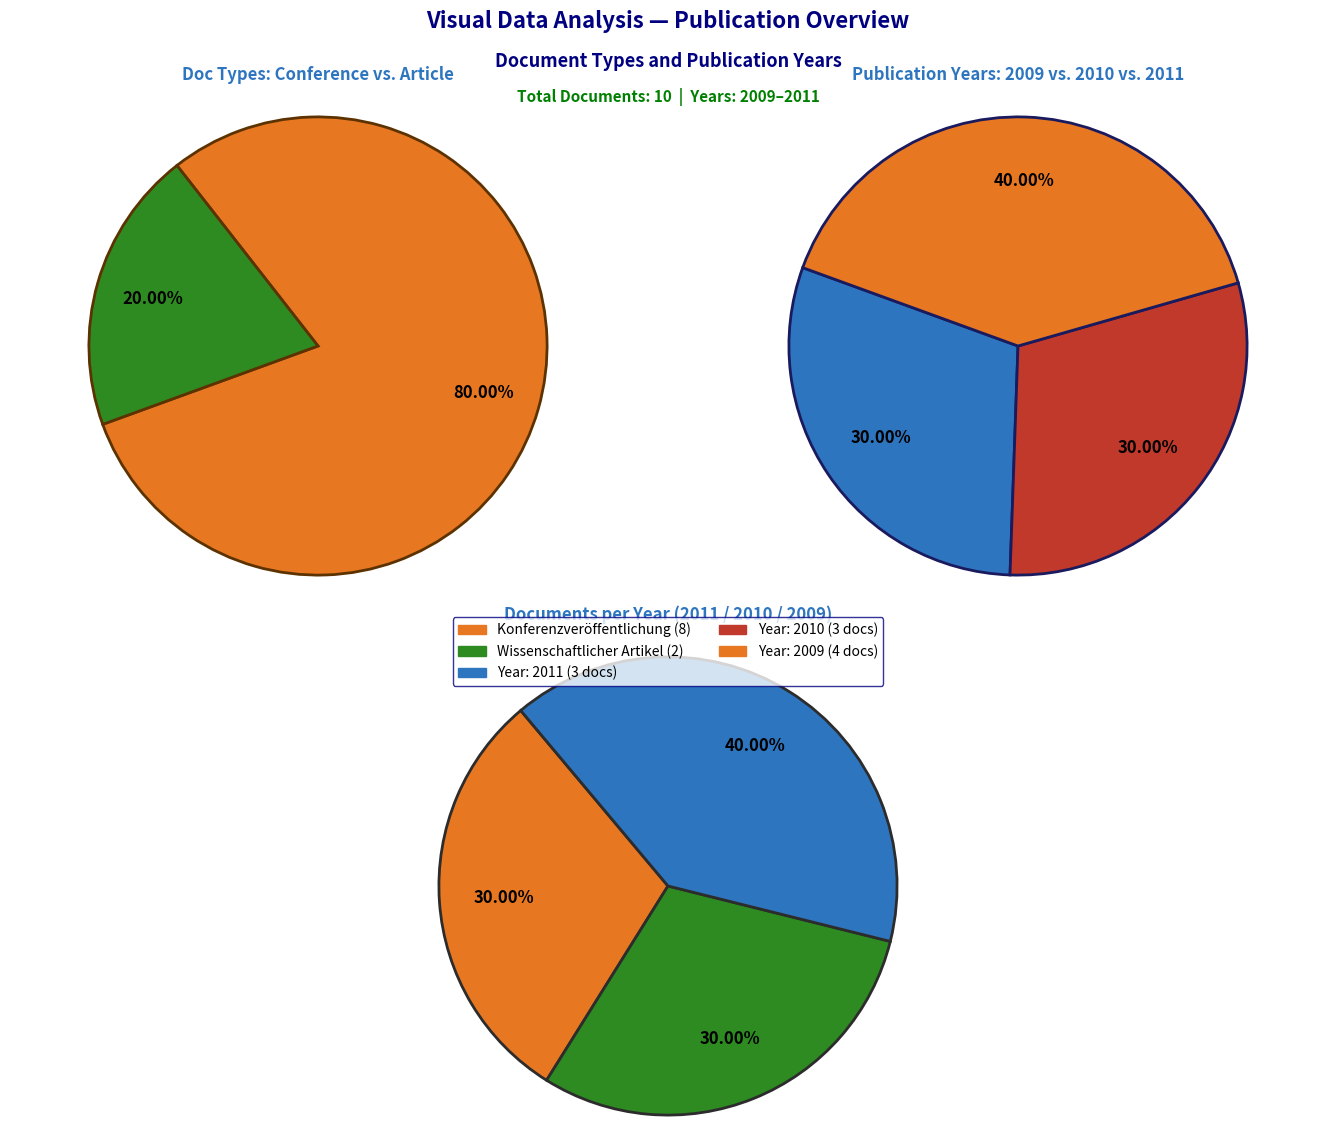

Which slice represents more than half of the pie?

Konferenzveröffentlichung